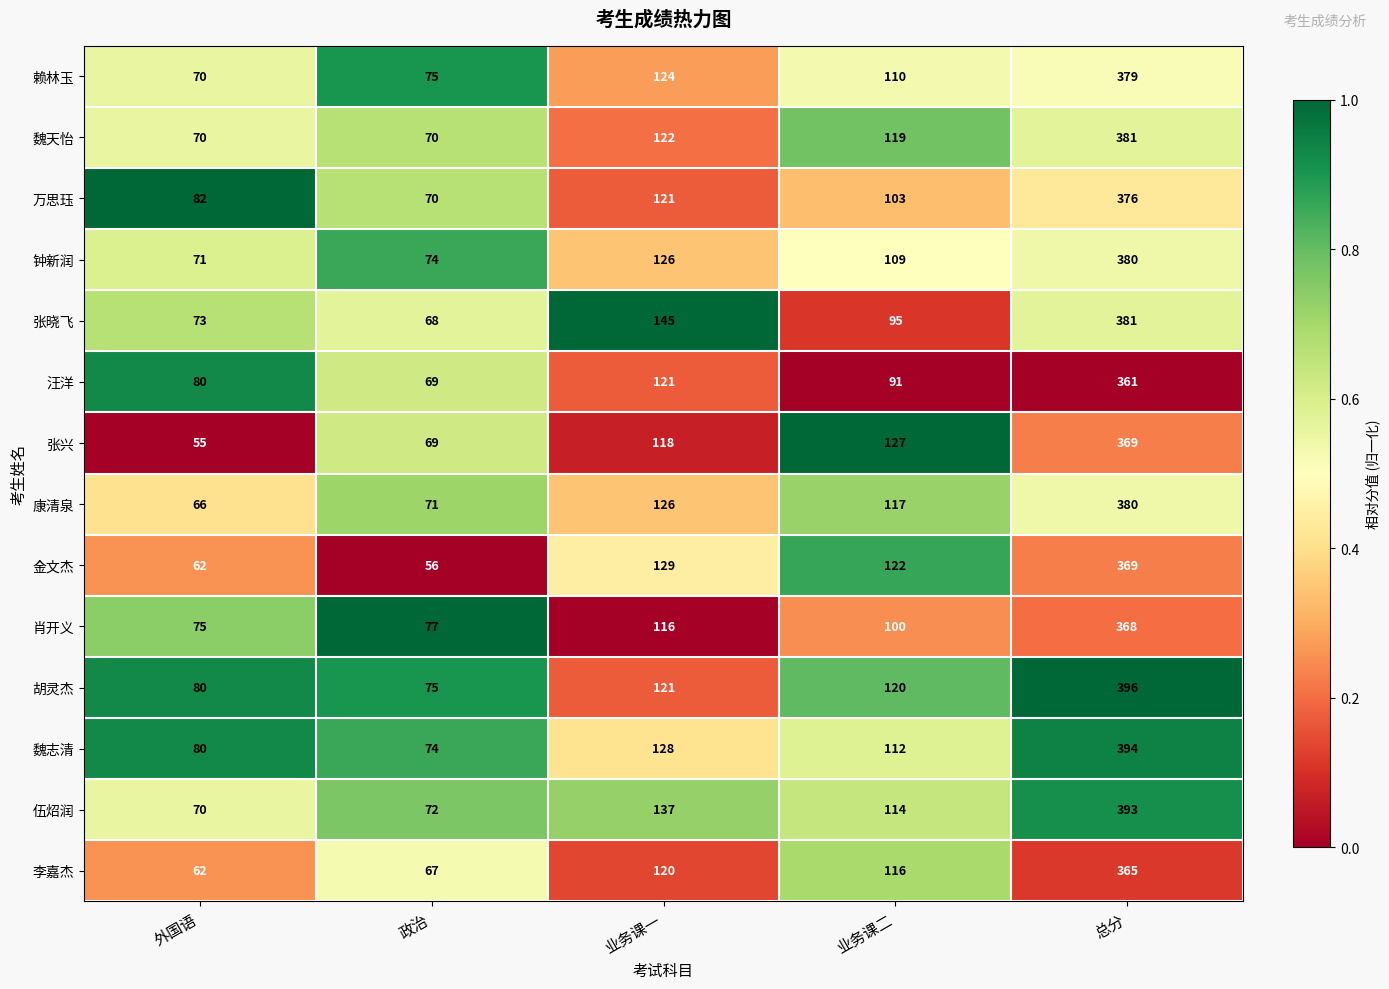

Between 政治 and 业务课二, which series saw the biggest shift?

金文杰